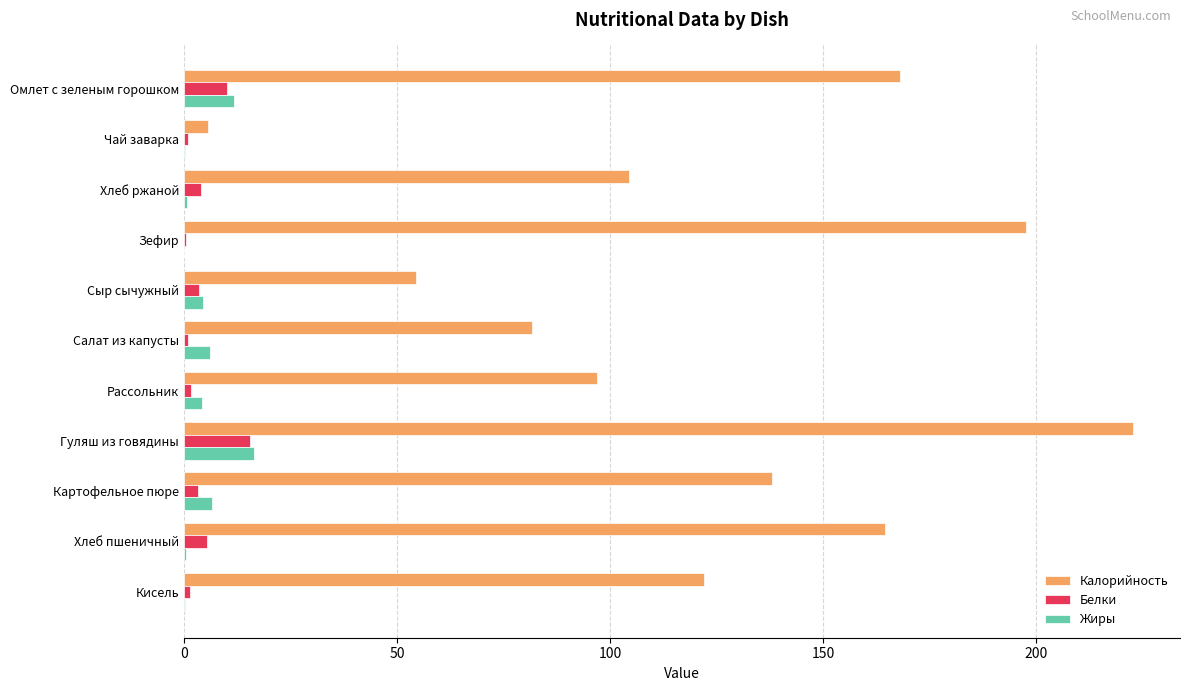

What is the sum of all Жиры values?

51.3